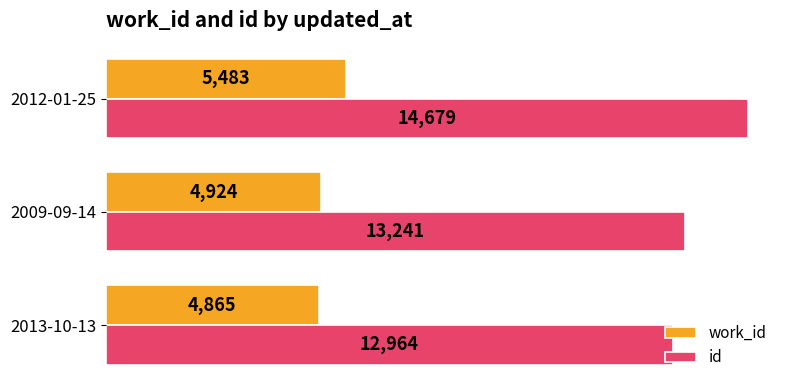

The id series shows 13241 at 2009-09-14. True or false?

True